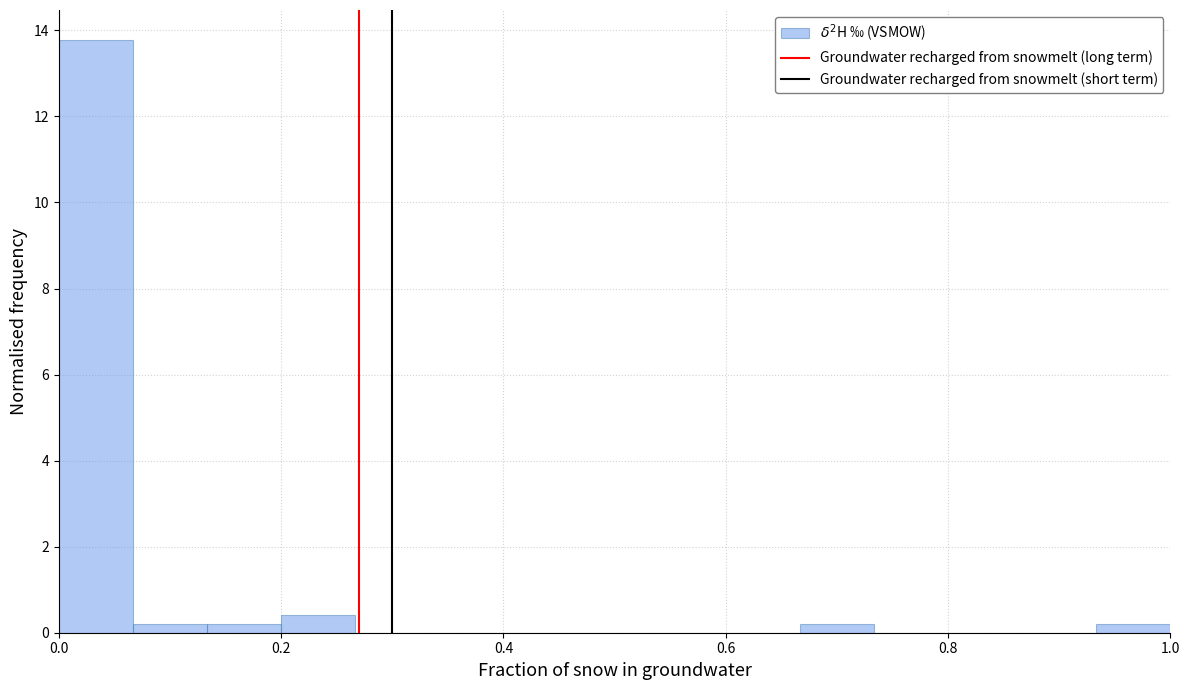

Read against the x-axis, roughly where is the centre of the tallest bar?

0.04